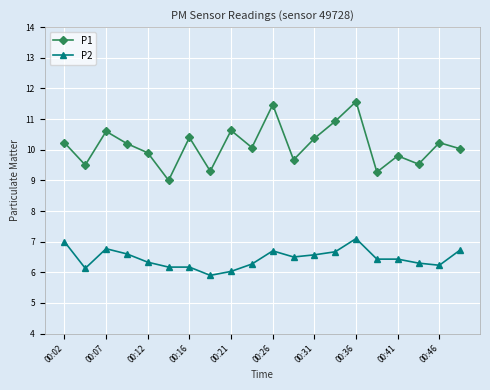

True or false: P1 and P2 cross at least once.

False